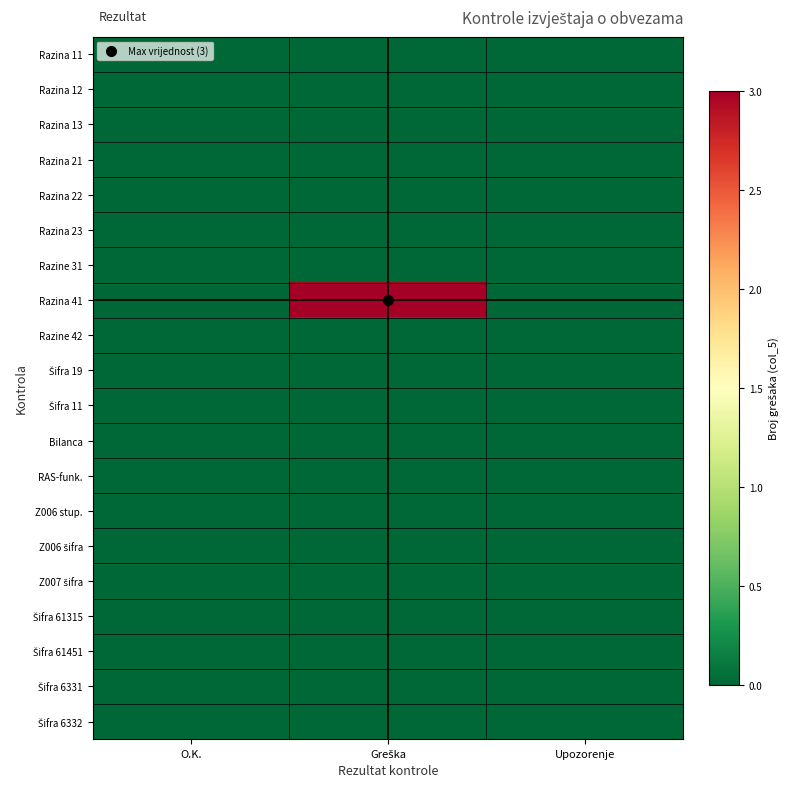

How many data points does each series have?

3